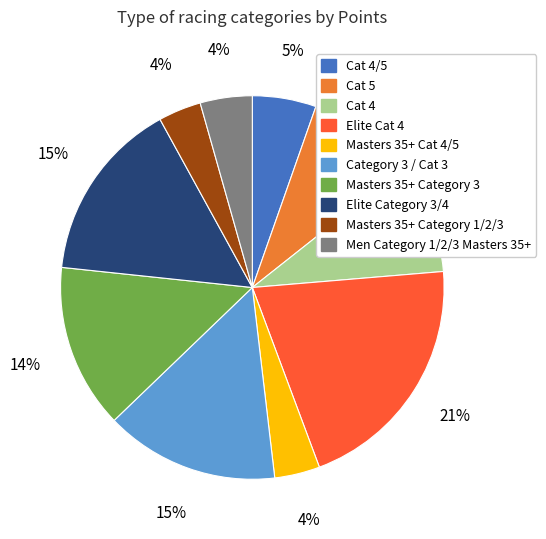

How many segments does this pie chart have?

10